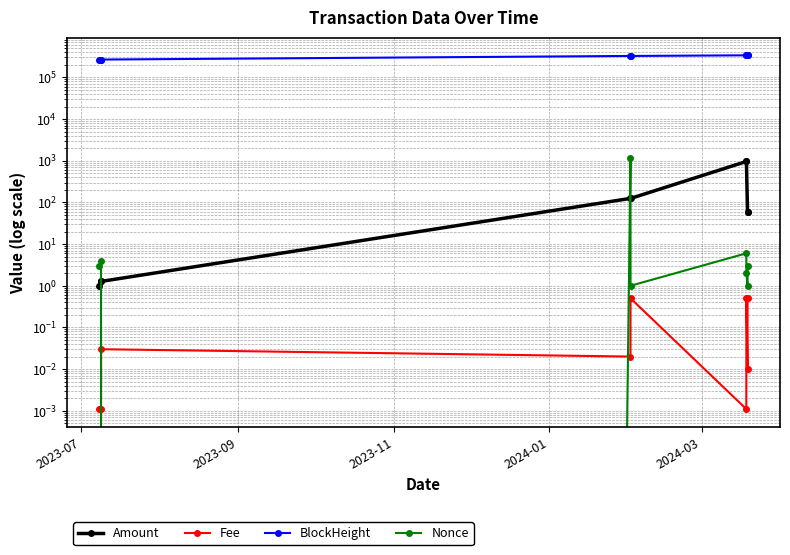

True or false: Amount and BlockHeight cross at least once.

False